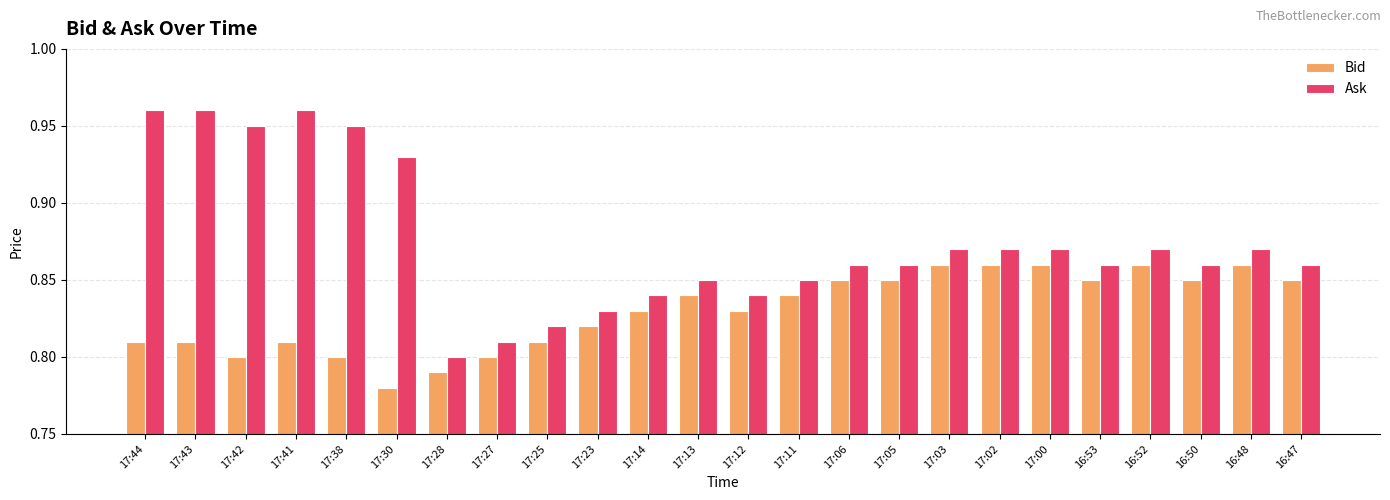

True or false: Ask has a value of 0.8 at 17:25.

True